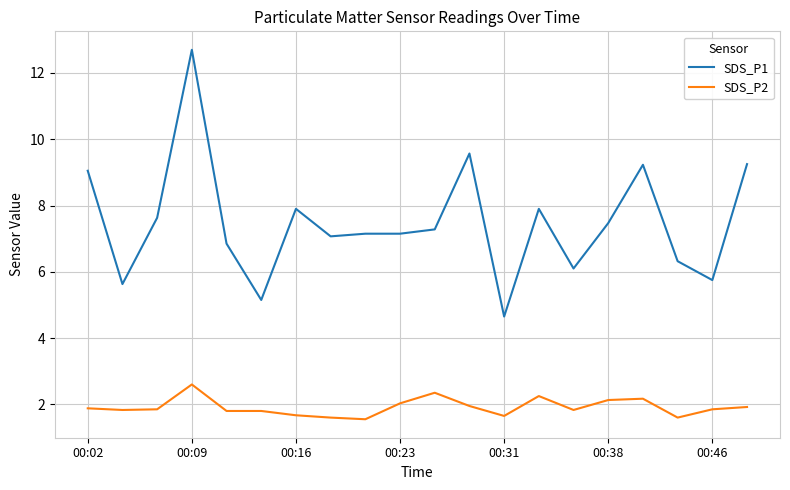

How many distinct data groups are displayed?

2